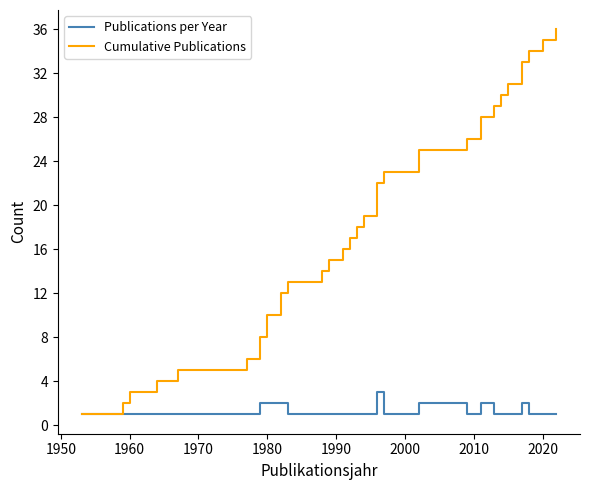

Rank the series by their maximum value, from highest to lowest.

Cumulative Publications, Publications per Year